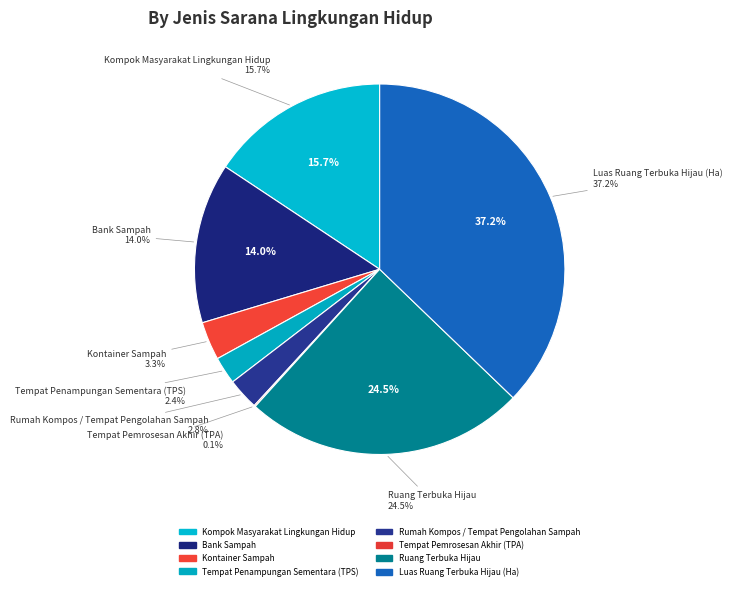

To the nearest percent, what percentage of the pie is Kompok Masyarakat Lingkungan Hidup?

16%